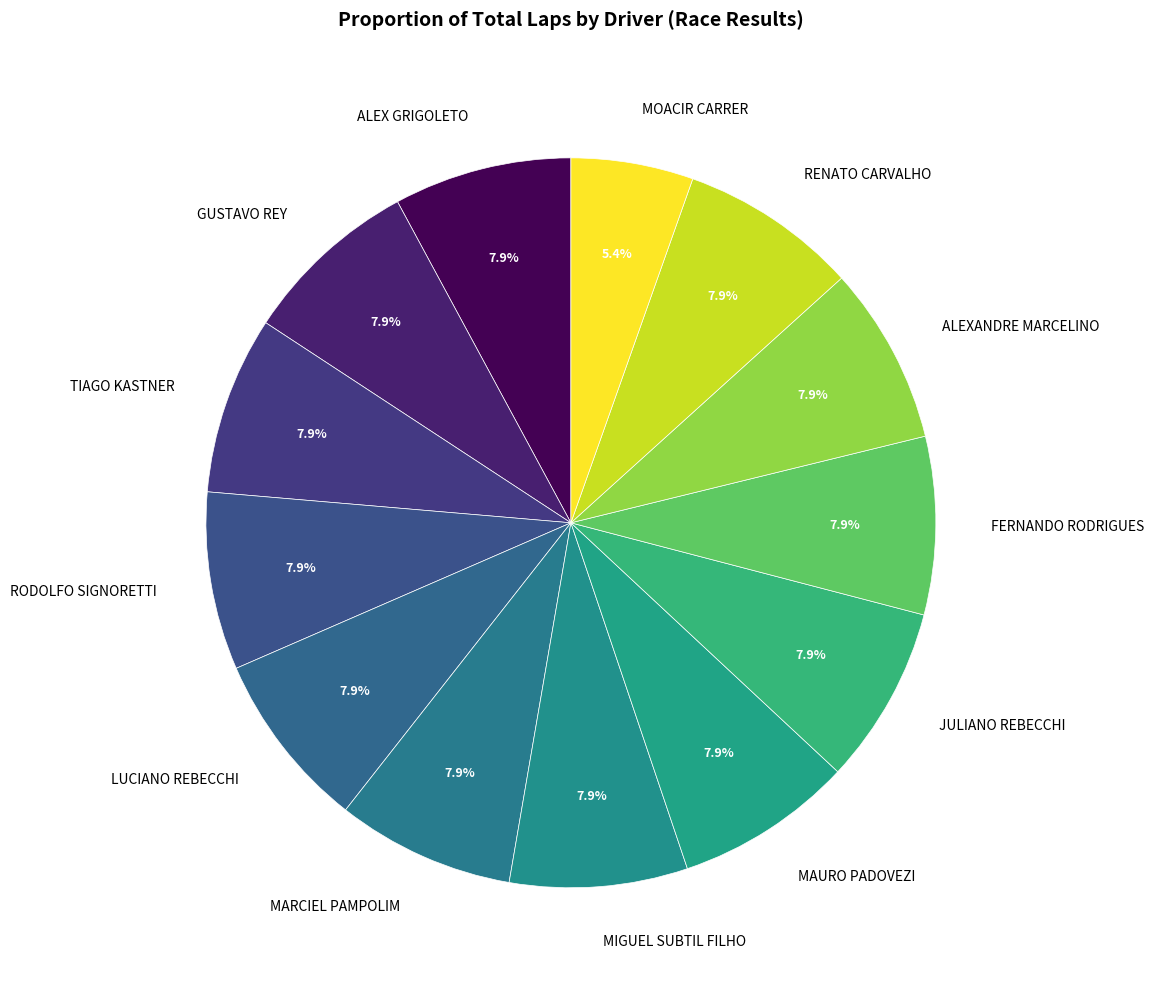

How many segments does this pie chart have?

13